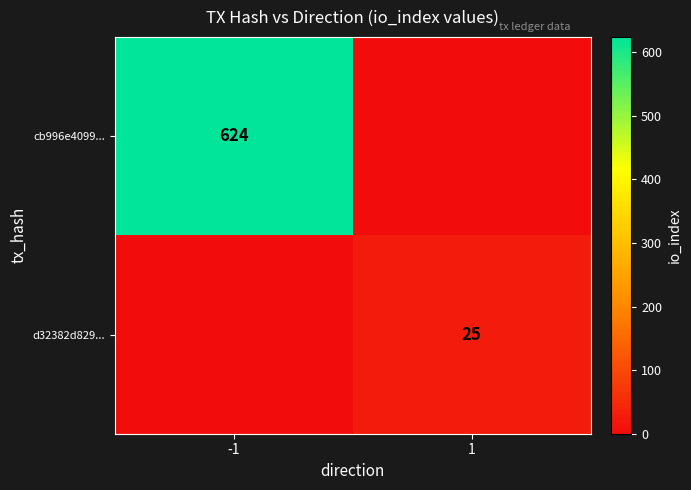

Is the value of d32382d829... at 1 greater than the value of cb996e4099... at -1?

No